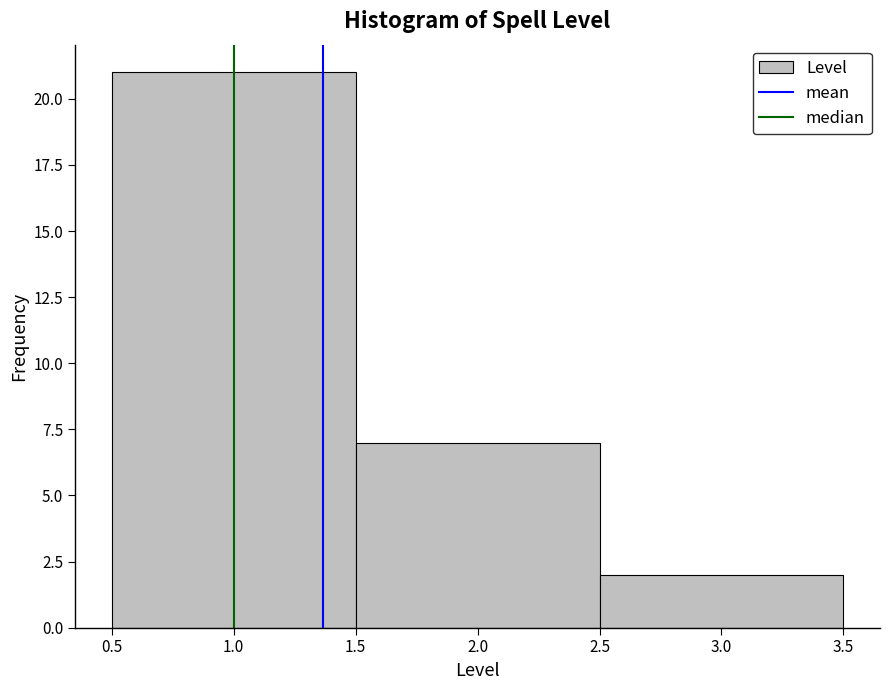

How tall is the bar that spans 2.5 to 3.5 on the x-axis? The values are not printed on the chart, so give them approximately, as read against the axis.

2